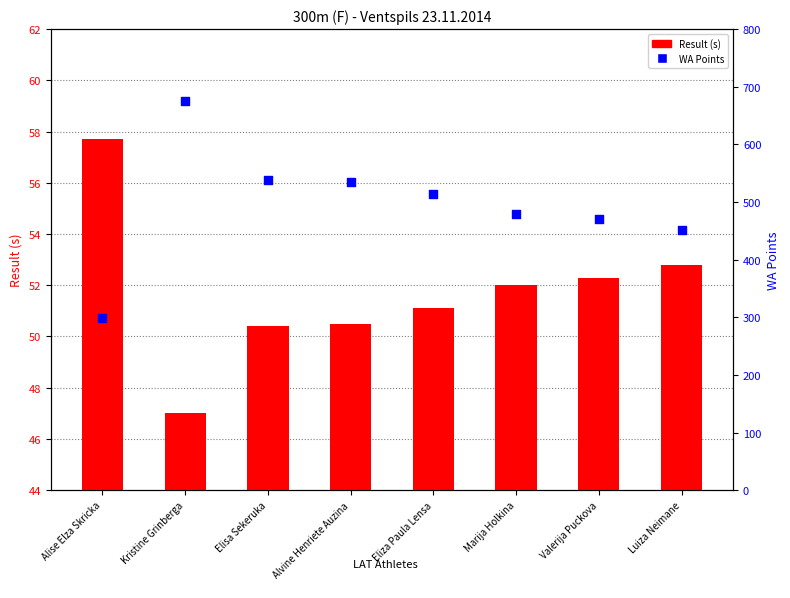

Which series has the largest Y range (max minus min)?

WA Points